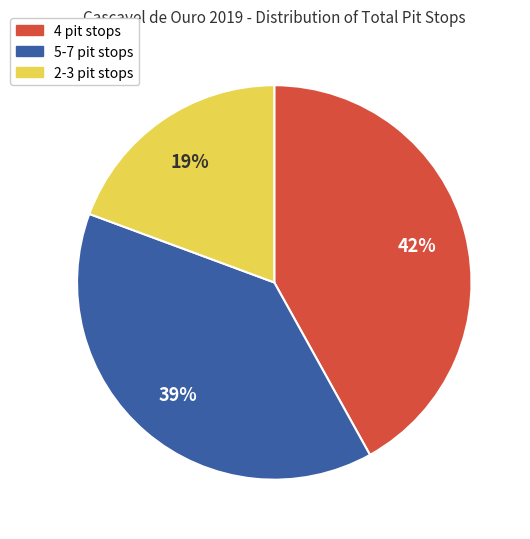

To the nearest percent, what is the difference between the largest and smallest slice percentages?

23%